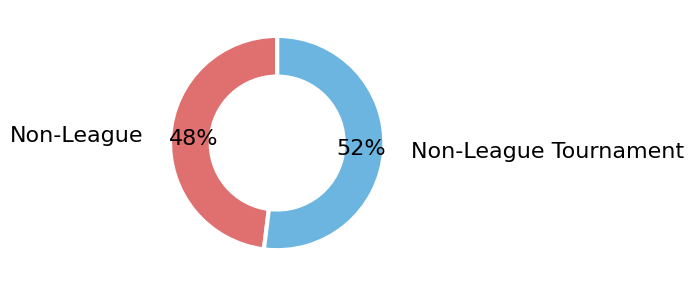

To the nearest percent, what is the average slice percentage?

50%